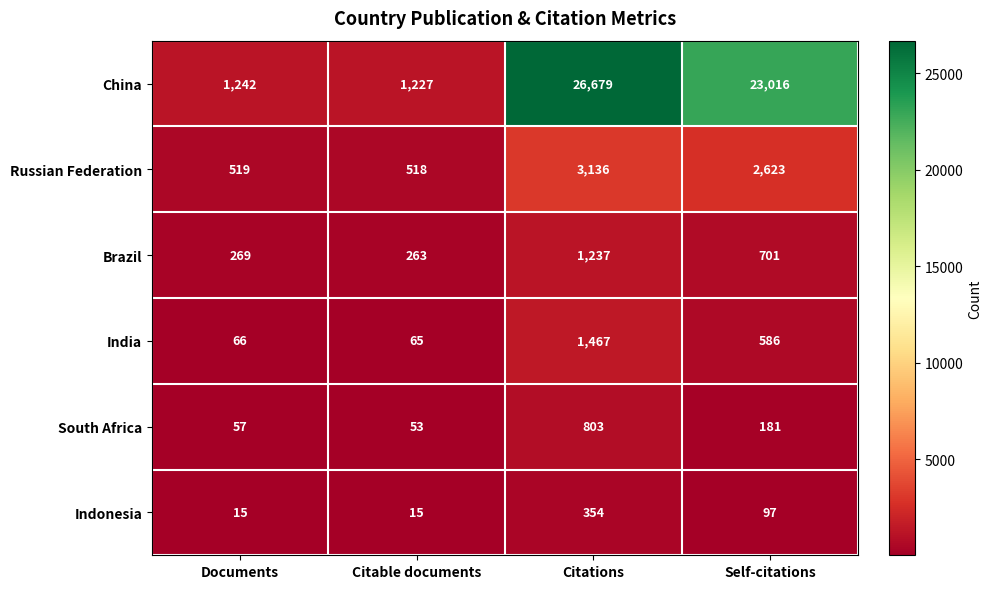

How many categories are shown in the chart?

4